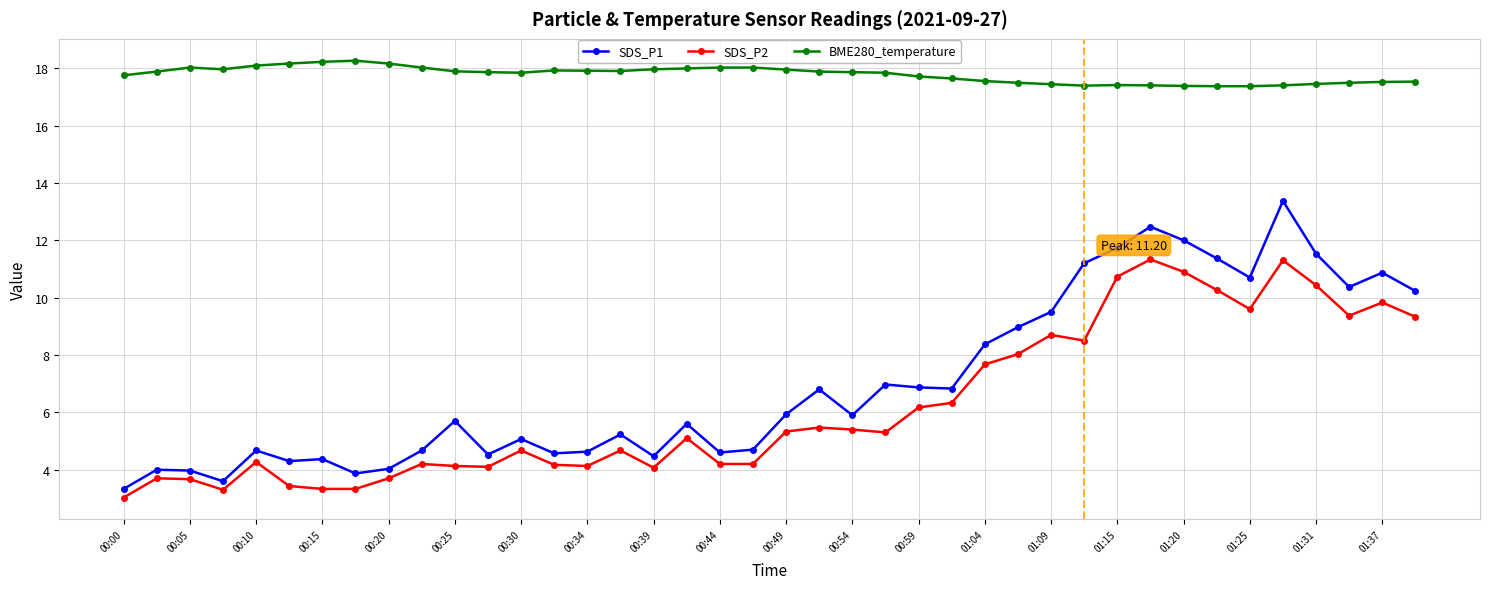

How many lines are shown in the chart?

3